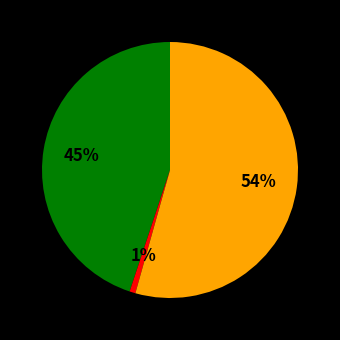

Is there a majority slice in this chart?

Yes